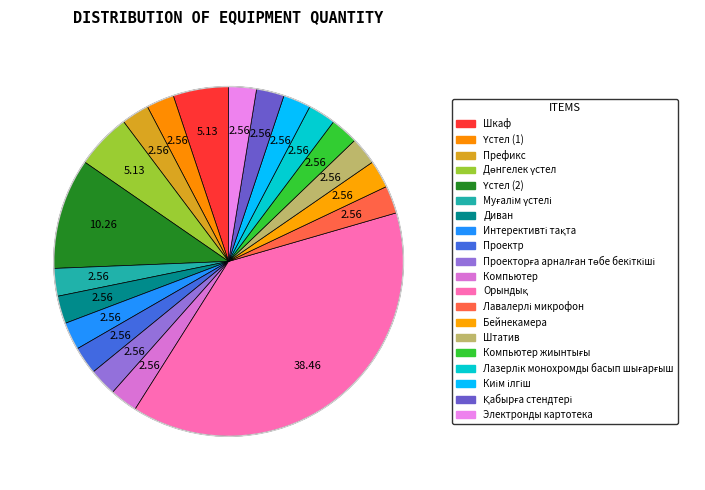

What is the smallest slice in the pie chart?

Үстел (1)